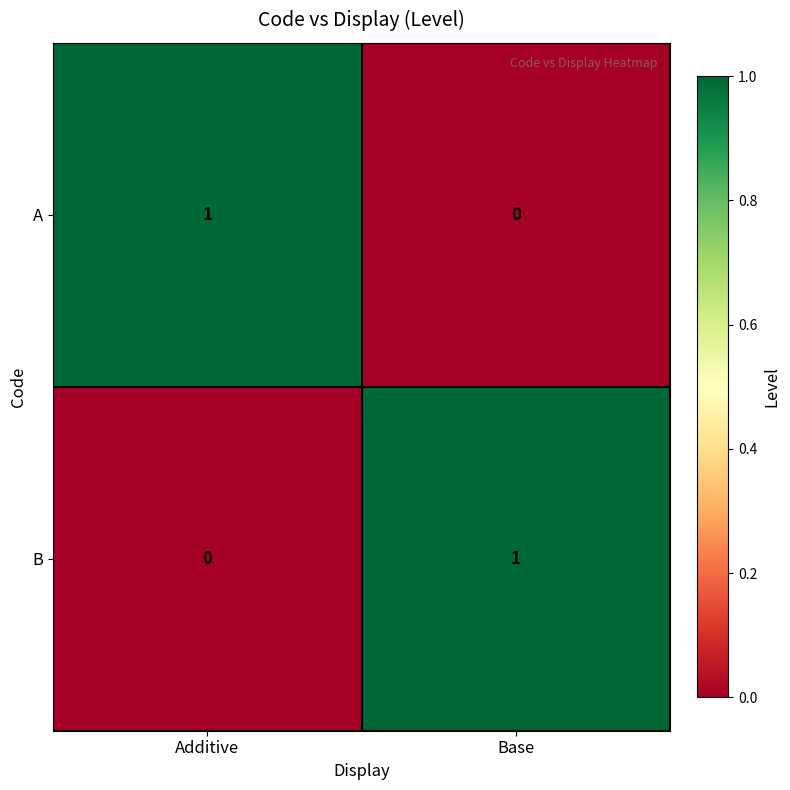

How many distinct data groups are displayed?

2